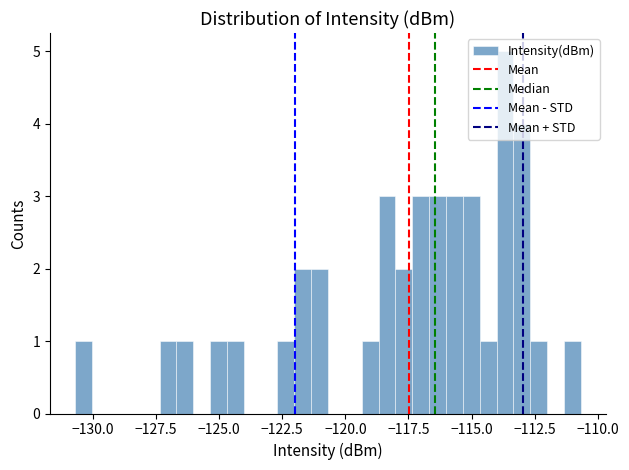

Around what value on the x-axis is the tallest bar? Give the approximate position of its centre, as read against the axis.

-113.5